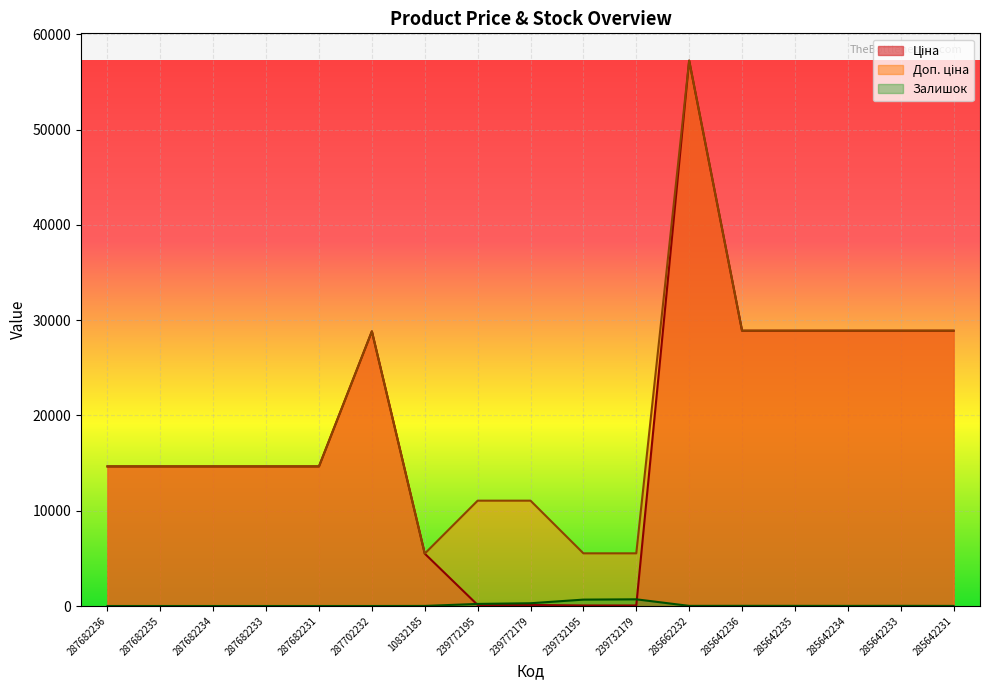

Rank the series at 287682231 from highest to lowest value.

Ціна, Доп. ціна, Залишок